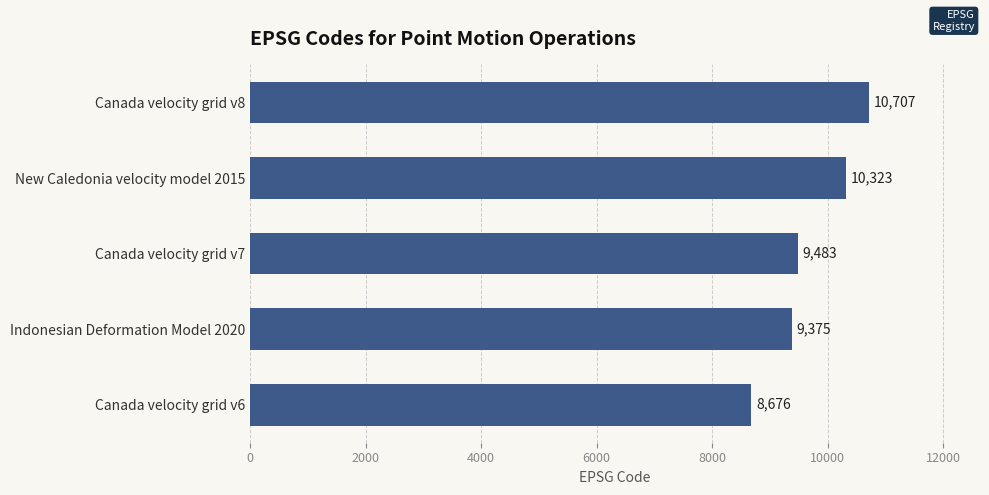

List the labels in order of value, largest first.

Canada velocity grid v8, New Caledonia velocity model 2015, Canada velocity grid v7, Indonesian Deformation Model 2020, Canada velocity grid v6